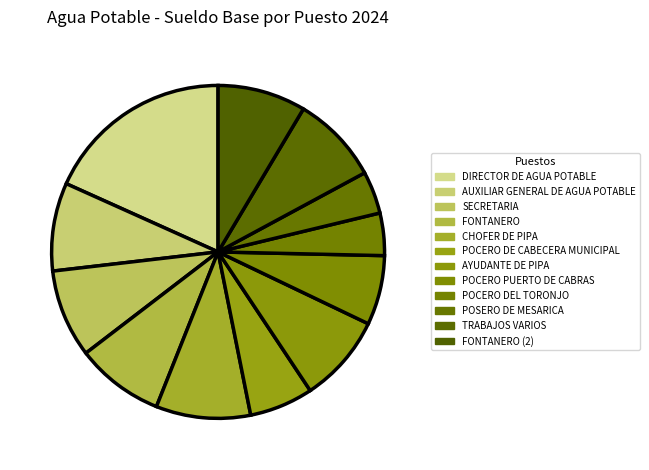

The FONTANERO slice represents 19% of the pie. True or false?

False